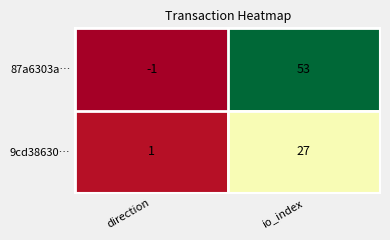

Which series changed the most between direction and io_index?

87a6303a…